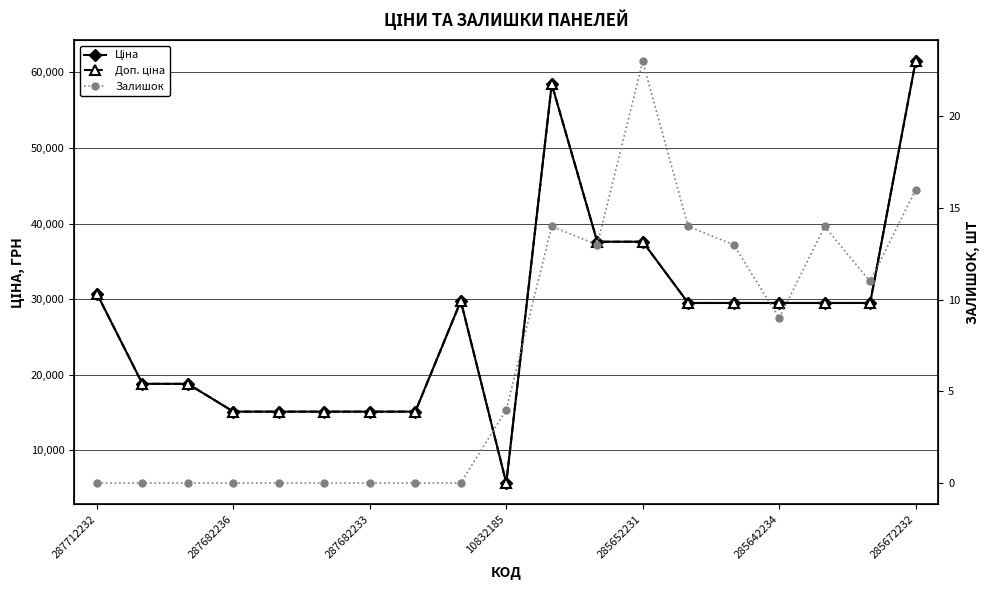

Reading left to right, extract all data points from this chart.

Ціна: 30717.1	18796.8	18796.8	15120.0	15120.0	15120.0	15120.0	15120.0	29747.2	5673.8	58426.5	37593.6	37593.6	29491.5	29491.5	29491.5	29491.5	29491.5	61434.3
Доп. ціна: 30717.1	18796.8	18796.8	15120.0	15120.0	15120.0	15120.0	15120.0	29747.2	5673.8	58426.5	37593.6	37593.6	29491.5	29491.5	29491.5	29491.5	29491.5	61434.3
Залишок: 0.0	0.0	0.0	0.0	0.0	0.0	0.0	0.0	0.0	4.0	14.0	13.0	23.0	14.0	13.0	9.0	14.0	11.0	16.0